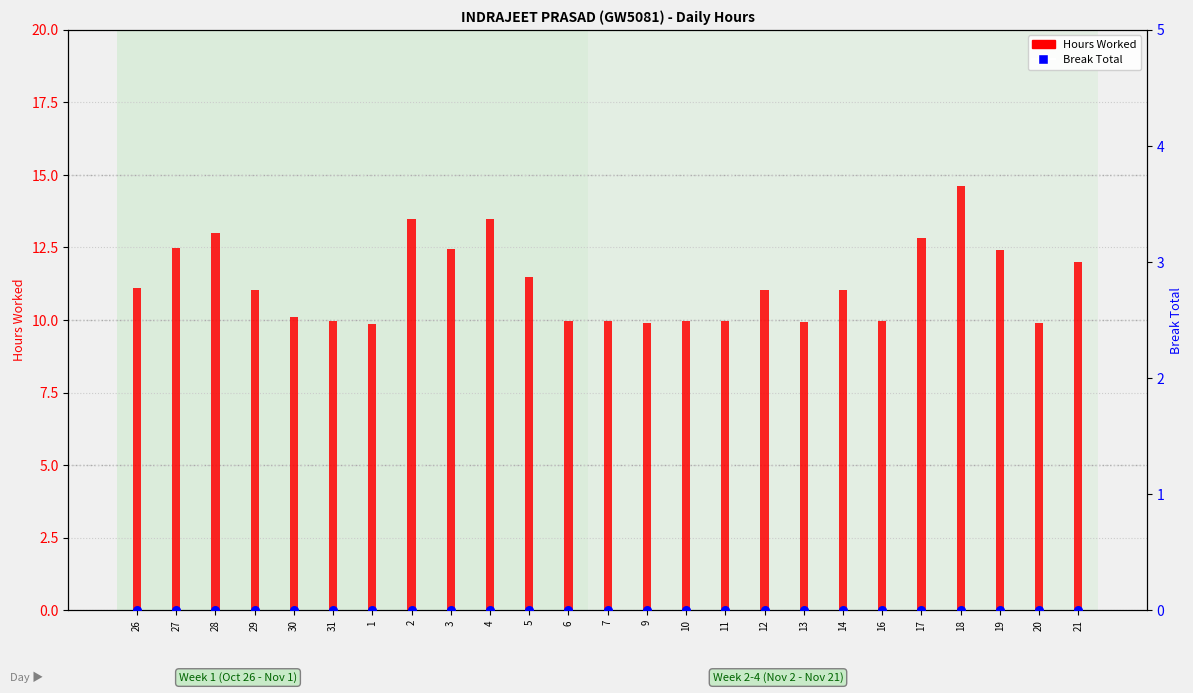

Which series reaches the minimum Y coordinate?

Break Total